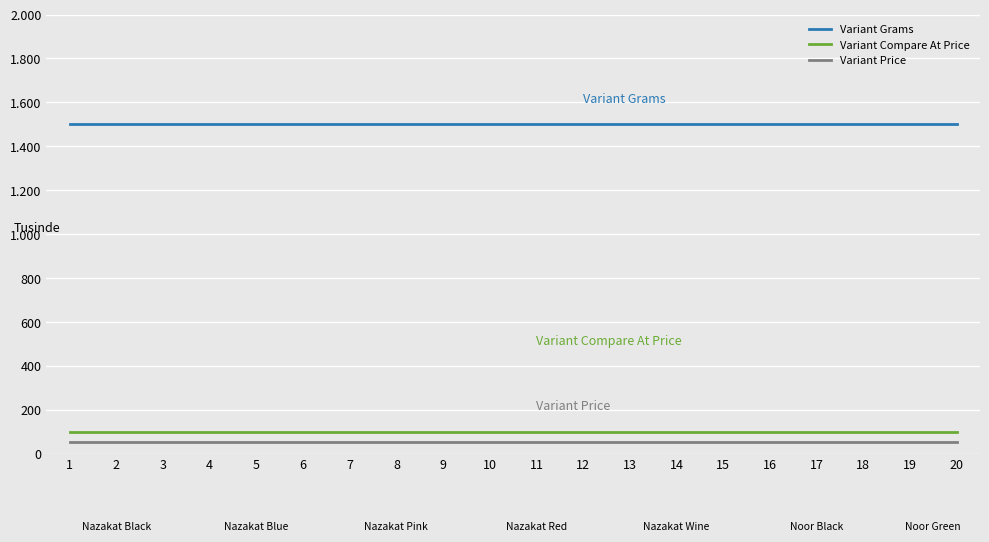

True or false: Variant Compare At Price and Variant Grams intersect in this chart.

False